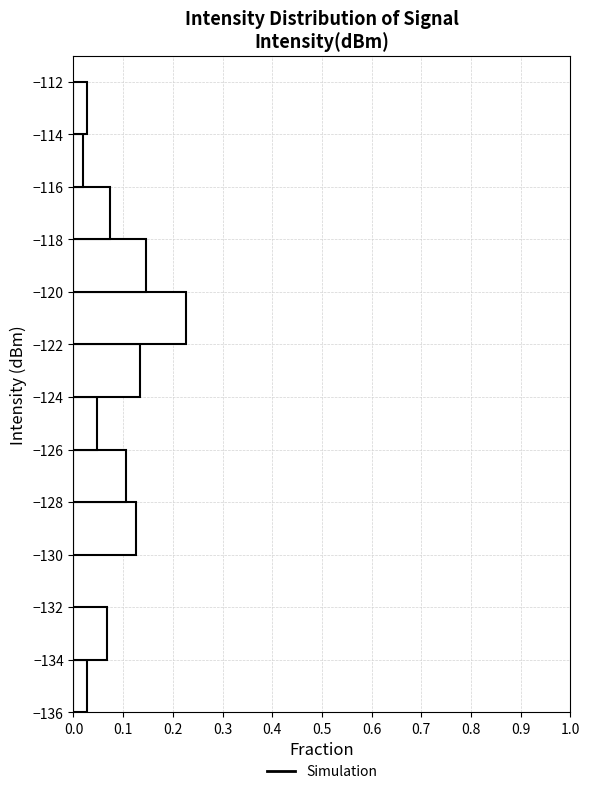

Reading bottom to top, transcribe this chart: for each bar, give the range it covers on the y-axis and its length. The values are not printed on the chart, so give them approximately, as read against the axis.

-136 to -134: 0.03
-134 to -132: 0.07
-132 to -130: 0
-130 to -128: 0.13
-128 to -126: 0.11
-126 to -124: 0.05
-124 to -122: 0.13
-122 to -120: 0.23
-120 to -118: 0.15
-118 to -116: 0.07
-116 to -114: 0.02
-114 to -112: 0.03